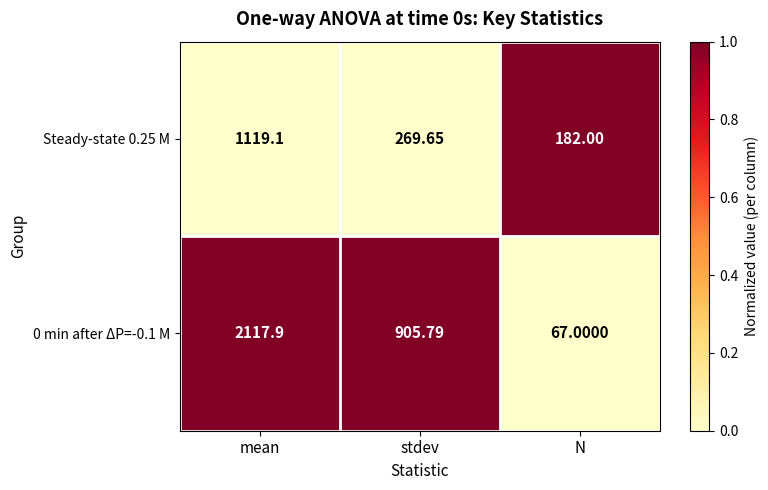

Between mean and N, which series saw the biggest shift?

0 min after ΔP=-0.1 M